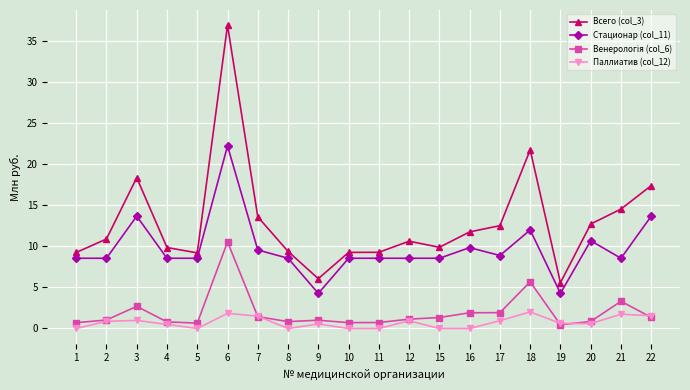

Between 1 and 22, which series saw the biggest shift?

Всего (col_3)